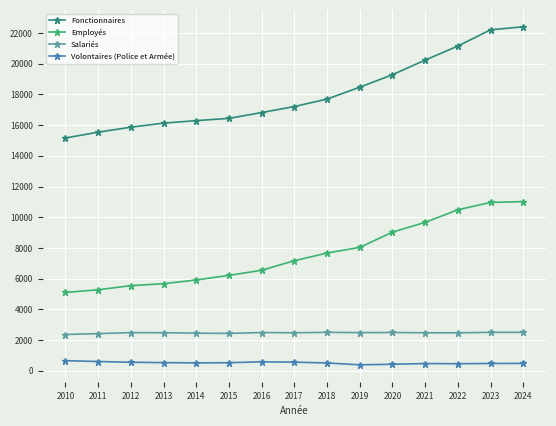

What is the average value of the Salariés series?

2467